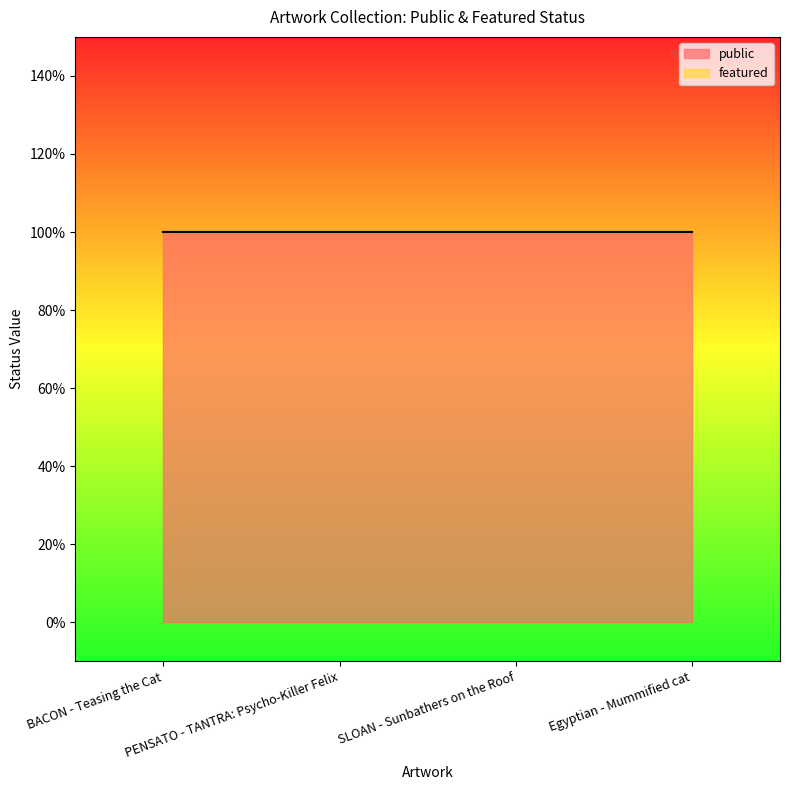

Reading left to right, list all the values displayed in this chart.

public: 1	1	1	1
featured: 0	0	0	0